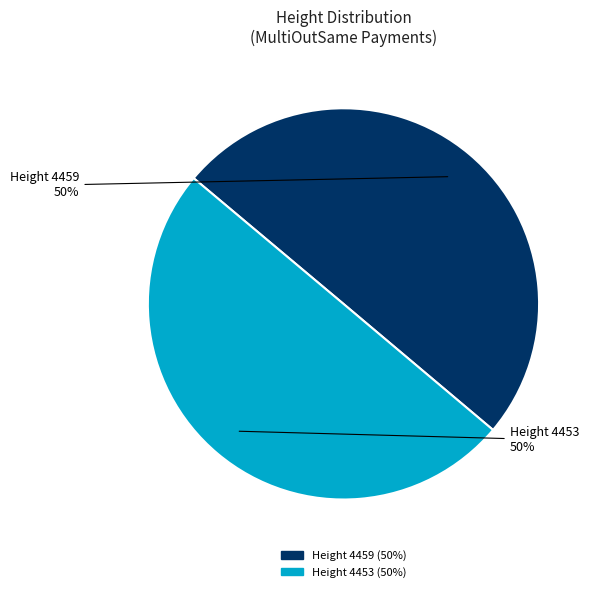

To the nearest percent, what is the average slice percentage?

50%